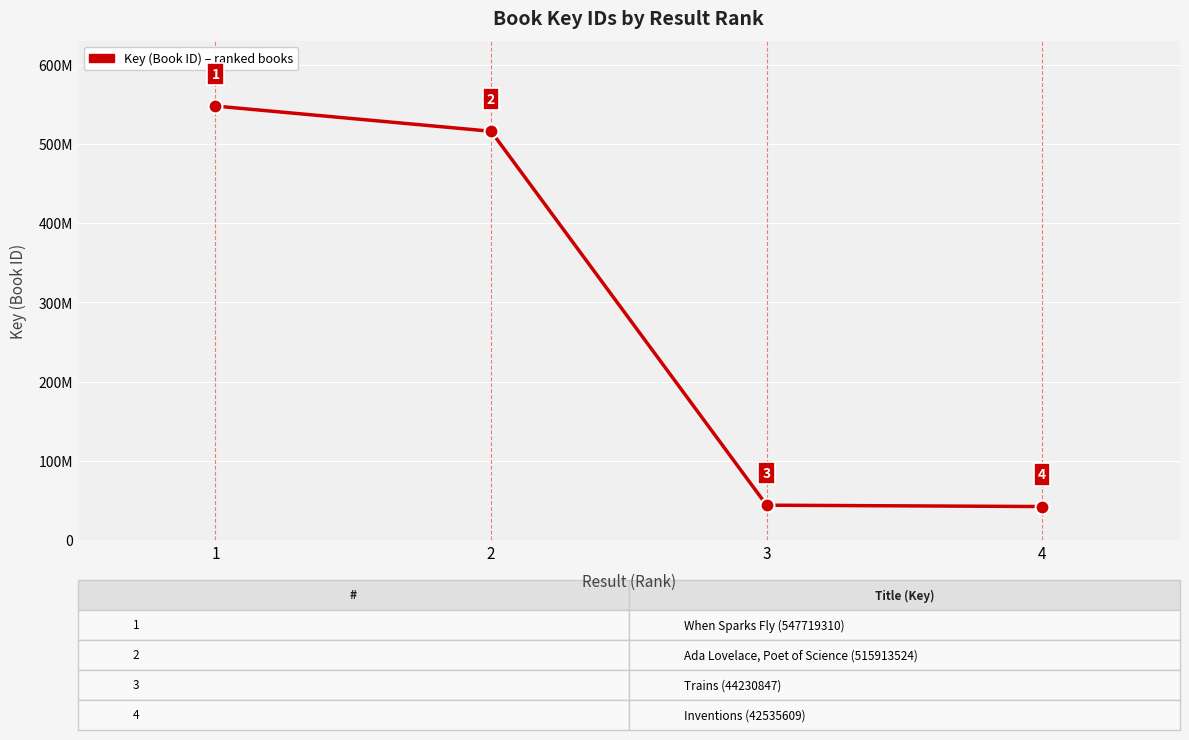

Is this an area chart (filled region under the line)?

No